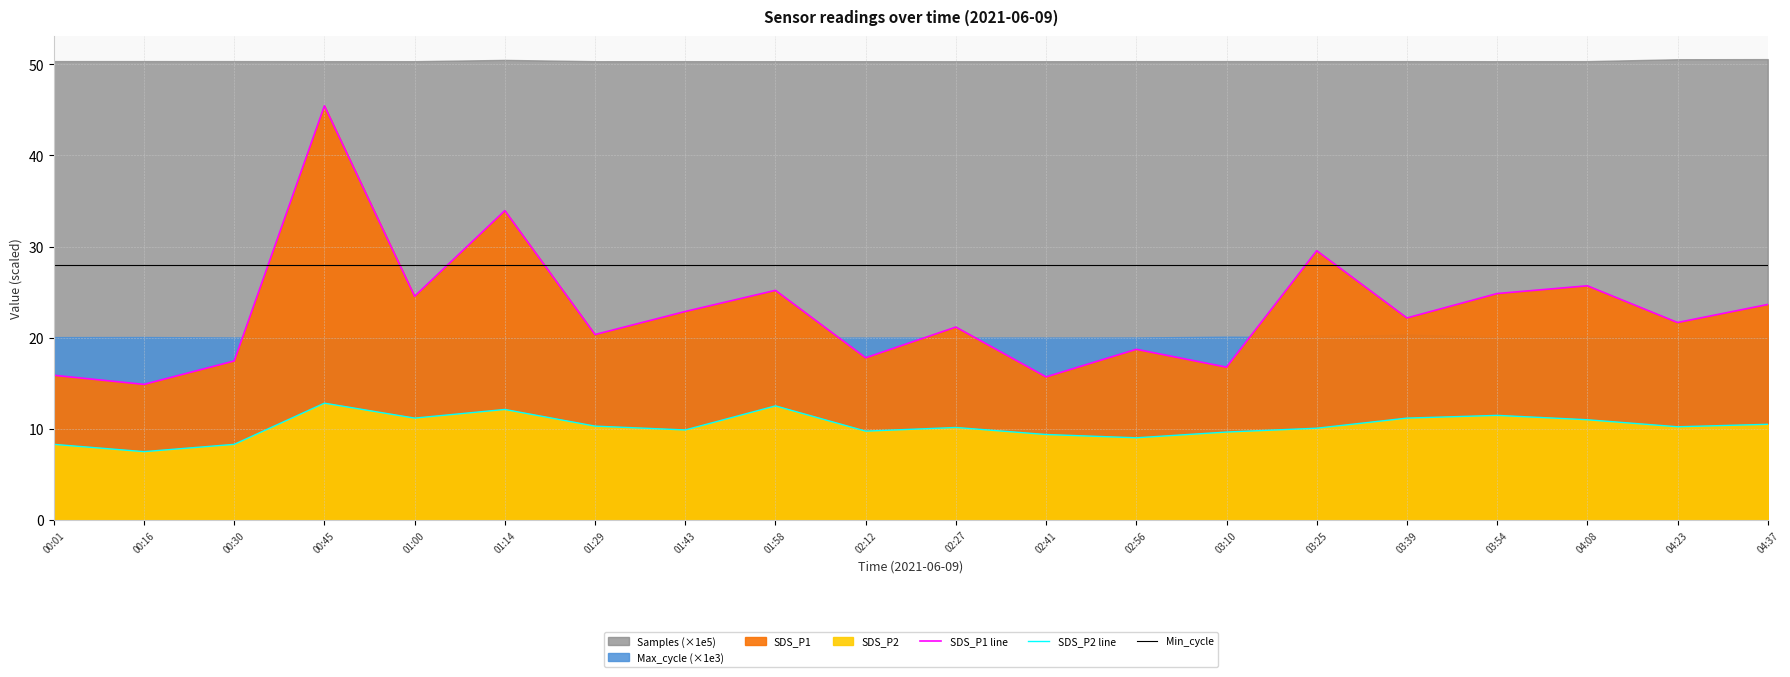

Which category has the highest value in the SDS_P2 line series?

00:45